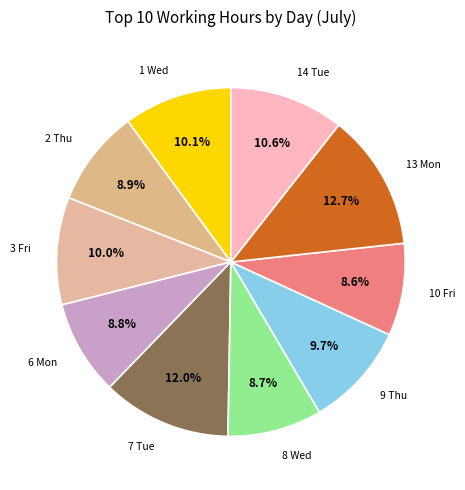

How many segments does this pie chart have?

10